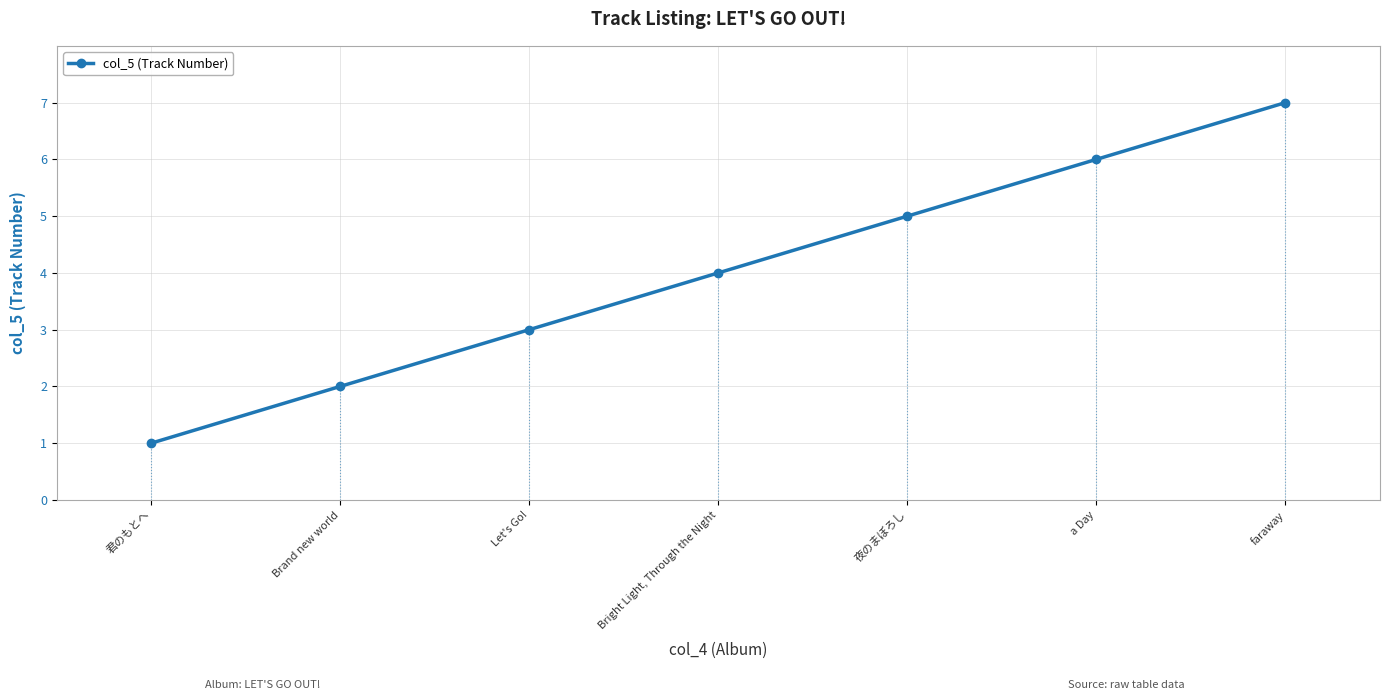

What is the smallest value displayed?

1